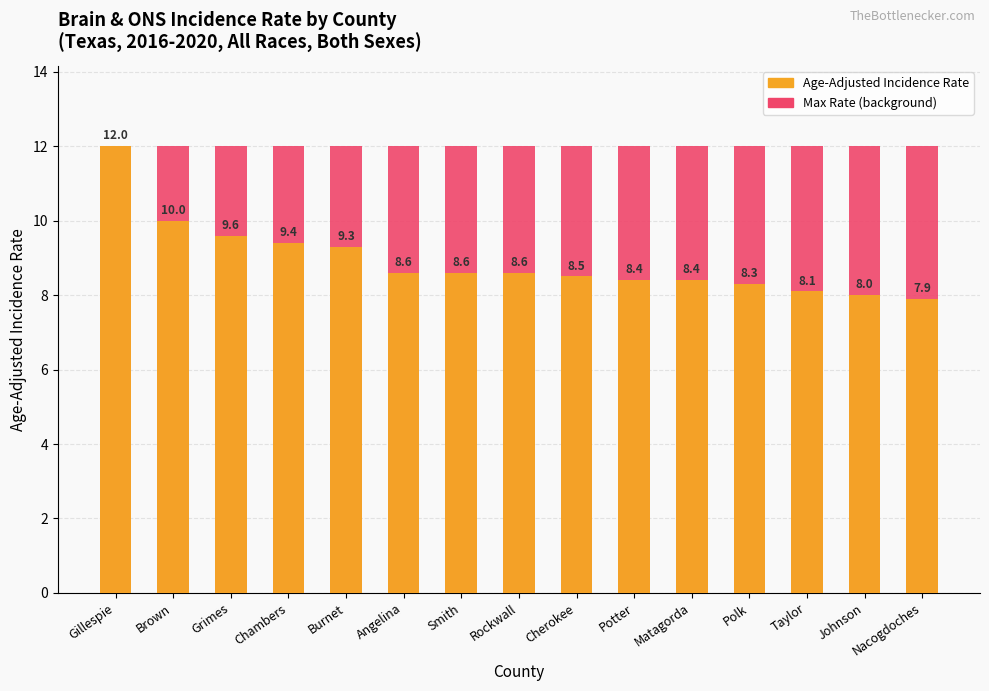

Rank the series by their average value, from lowest to highest.

Age-Adjusted Incidence Rate, Max Rate (Reference)